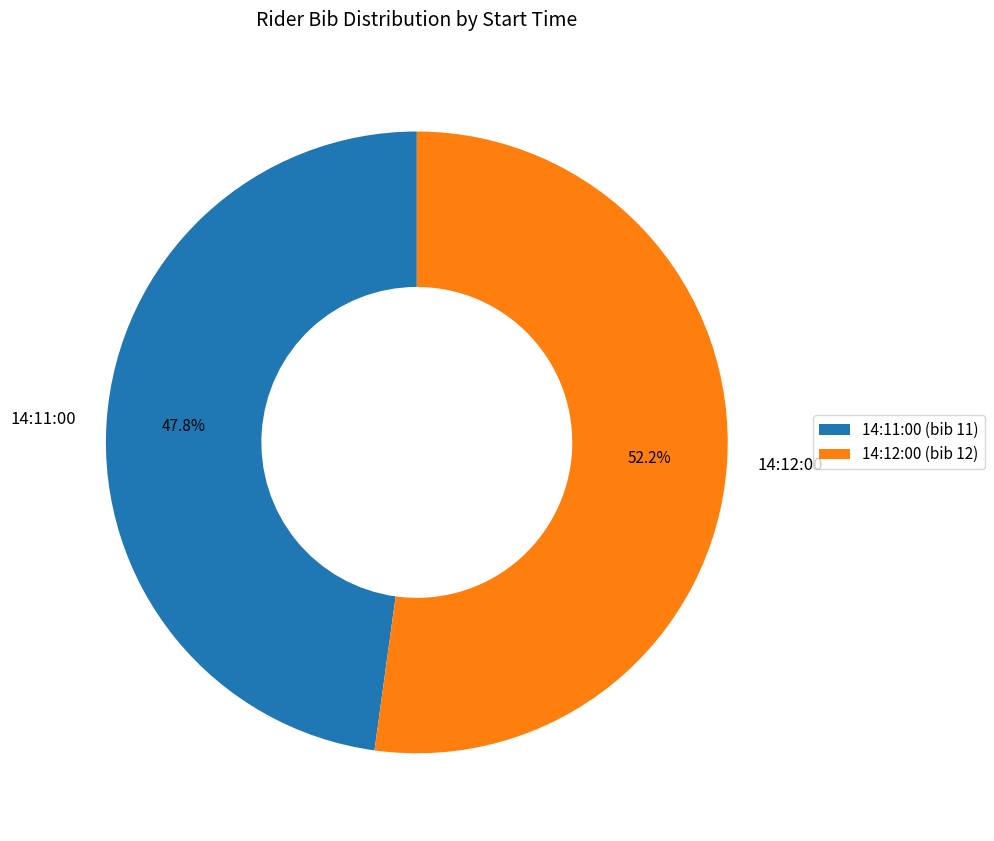

To the nearest percent, what is the combined percentage of 14:11:00 and 14:12:00?

100%